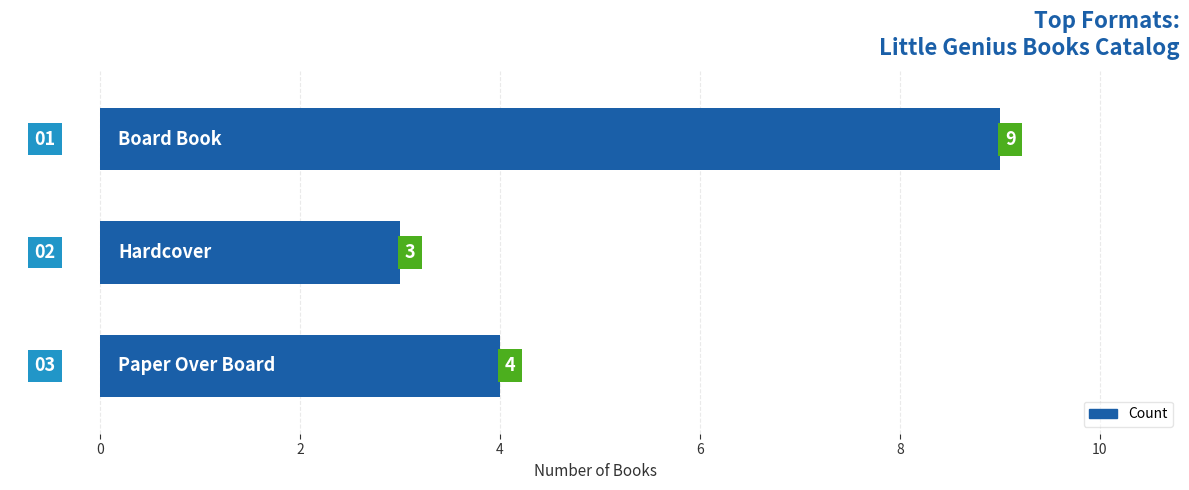

What is the average value?

5